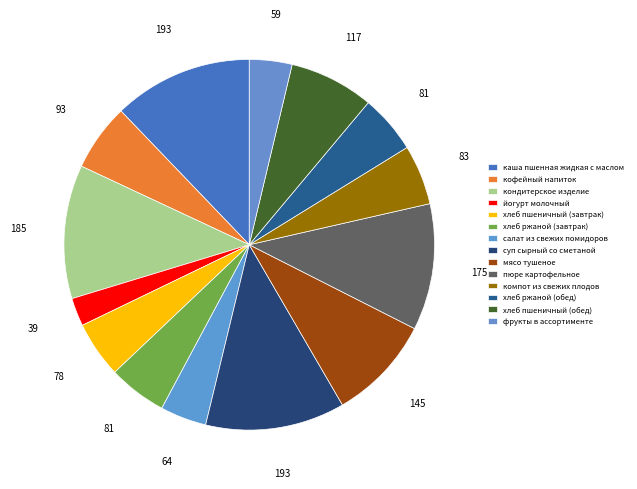

What is the change in value from кондитерское изделие to мясо тушеное?

-40